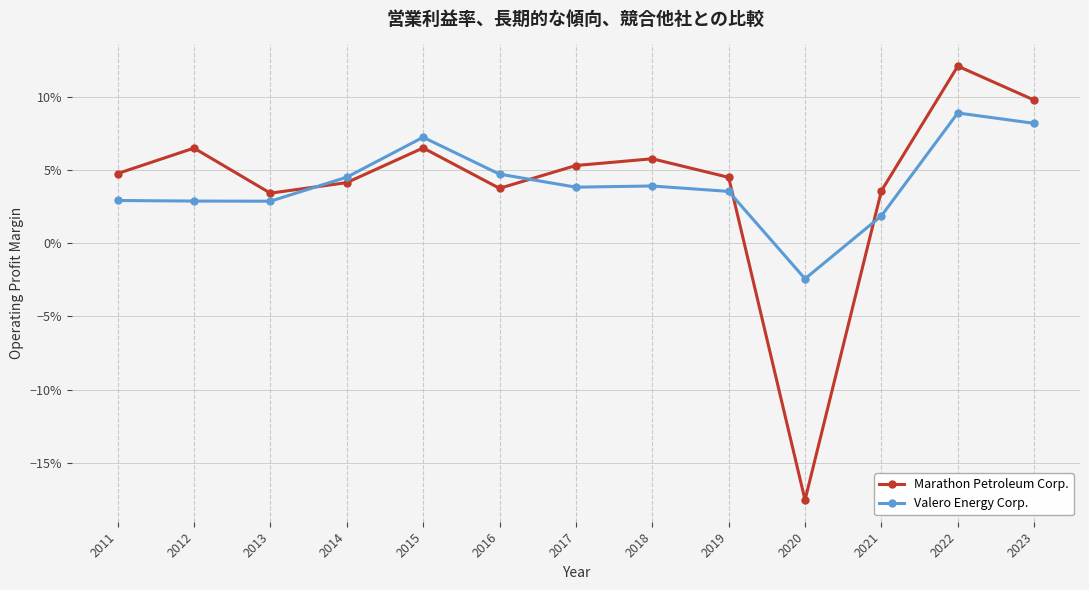

What is the value of the Marathon Petroleum Corp. point at the 5th from the left?

0.1